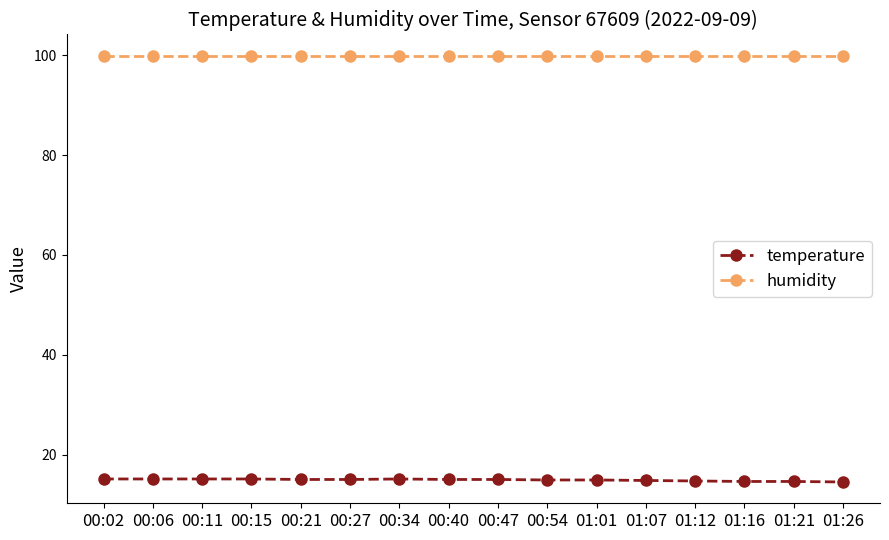

What is the sum of the humidity values at 01:01 and 00:21?

199.8